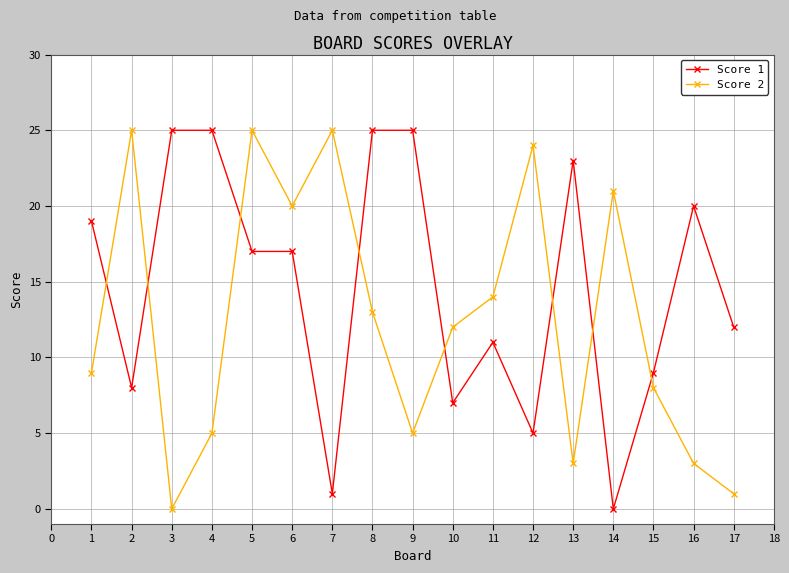

What is the value of the Score 2 point at the 8th from the left?

13